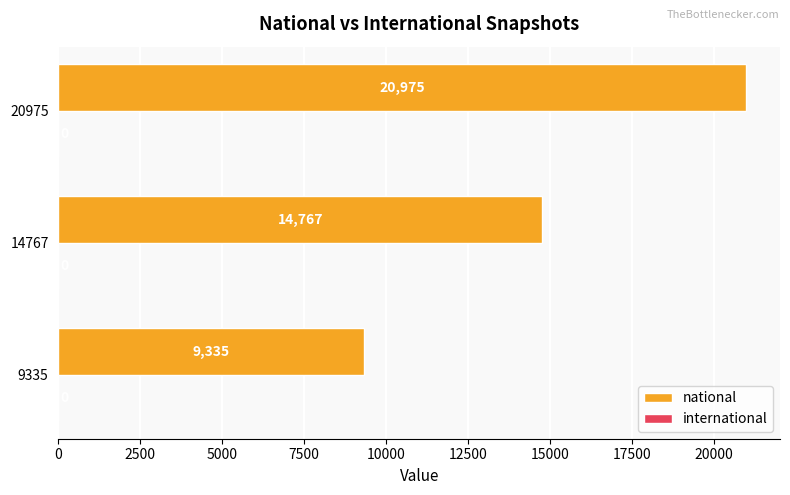

Approximately how many times larger is the value at 9335 compared to 14767?

0.6